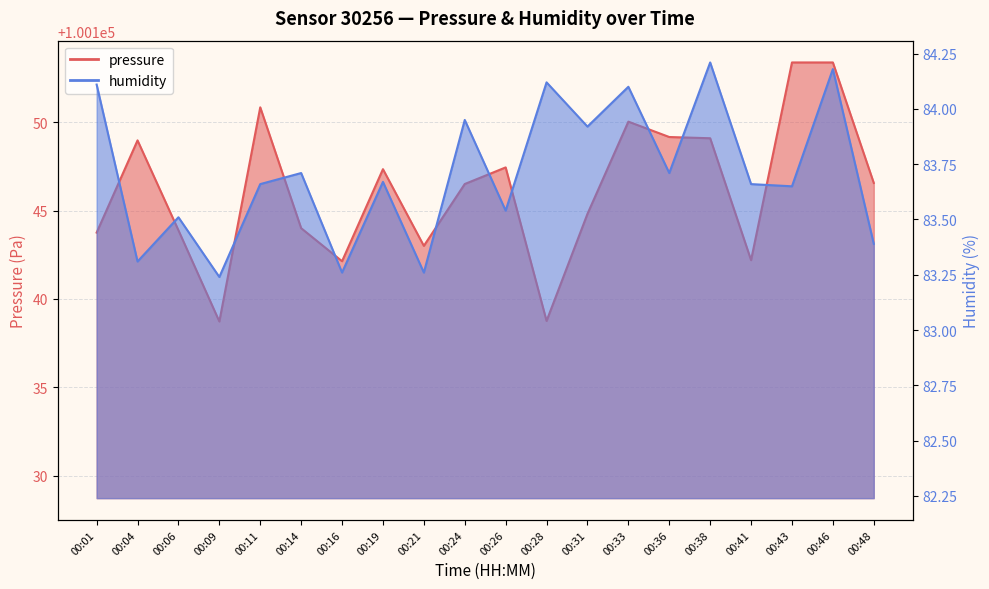

Reading left to right, list all the values displayed in this chart.

pressure: 00:01=100143.8	00:04=100149.0	00:06=100143.9	00:09=100138.7	00:11=100150.8	00:14=100144.0	00:16=100142.1	00:19=100147.3	00:21=100143.0	00:24=100146.5	00:26=100147.4	00:28=100138.8	00:31=100144.8	00:33=100150.0	00:36=100149.2	00:38=100149.1	00:41=100142.2	00:43=100153.4	00:46=100153.4	00:48=100146.6
humidity: 00:01=84.1	00:04=83.3	00:06=83.5	00:09=83.2	00:11=83.7	00:14=83.7	00:16=83.3	00:19=83.7	00:21=83.3	00:24=84.0	00:26=83.5	00:28=84.1	00:31=83.9	00:33=84.1	00:36=83.7	00:38=84.2	00:41=83.7	00:43=83.7	00:46=84.2	00:48=83.4